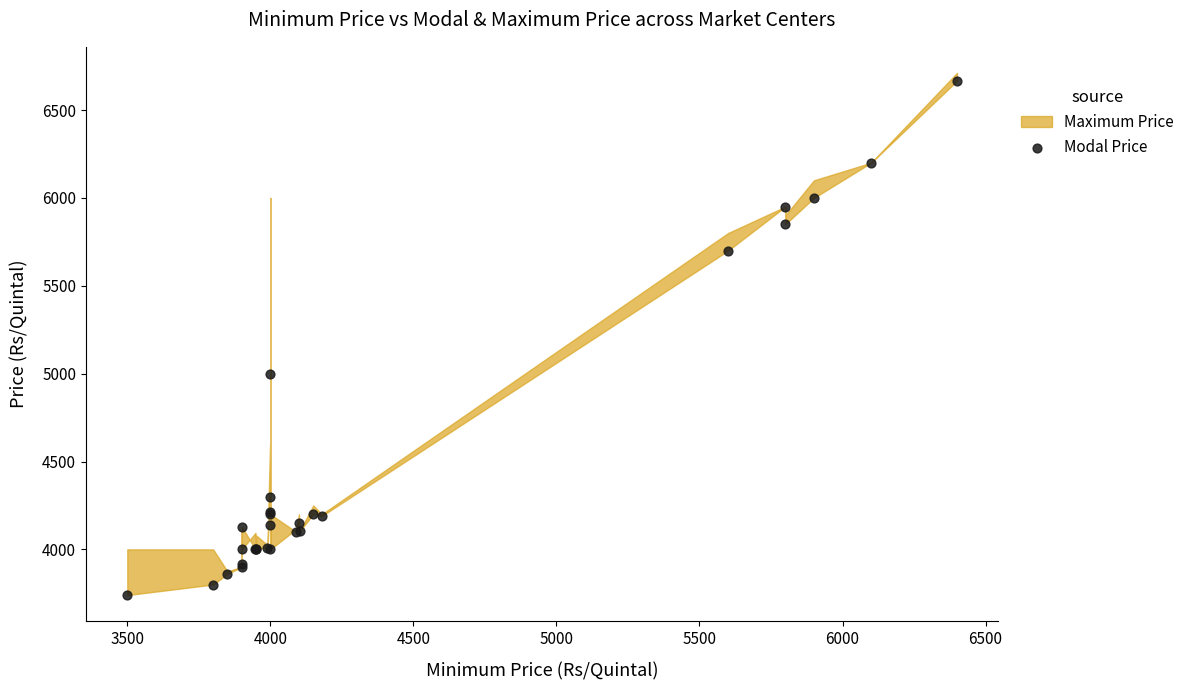

What Y value in the scatter plot is closest to 5203?

5000